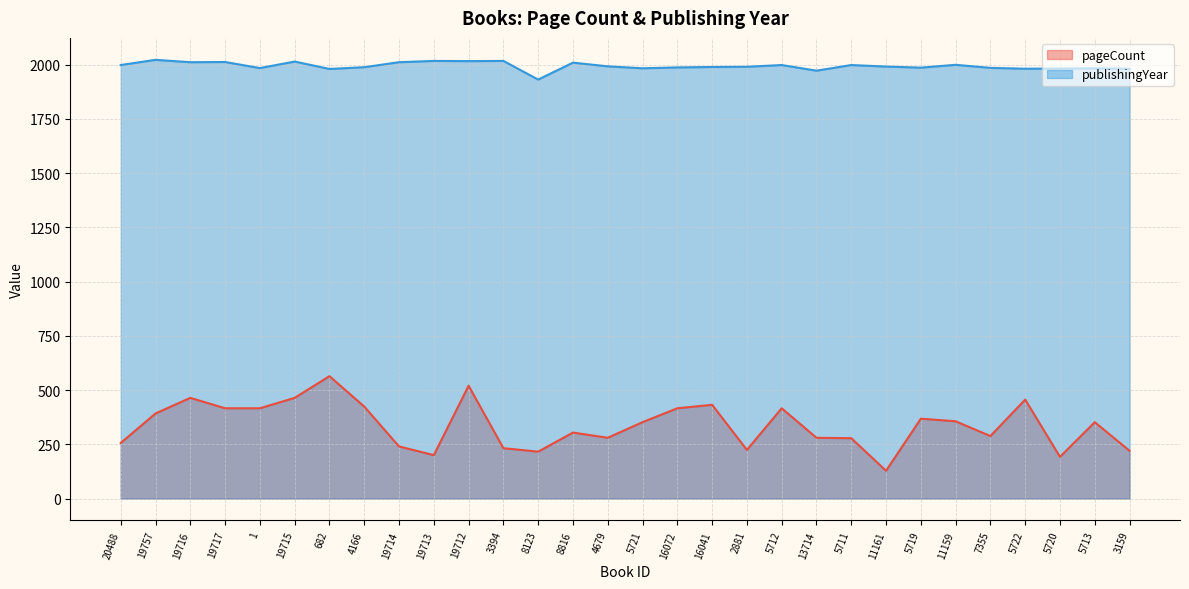

What is the approximate value of publishingYear at 20488, to the nearest 5?

2000